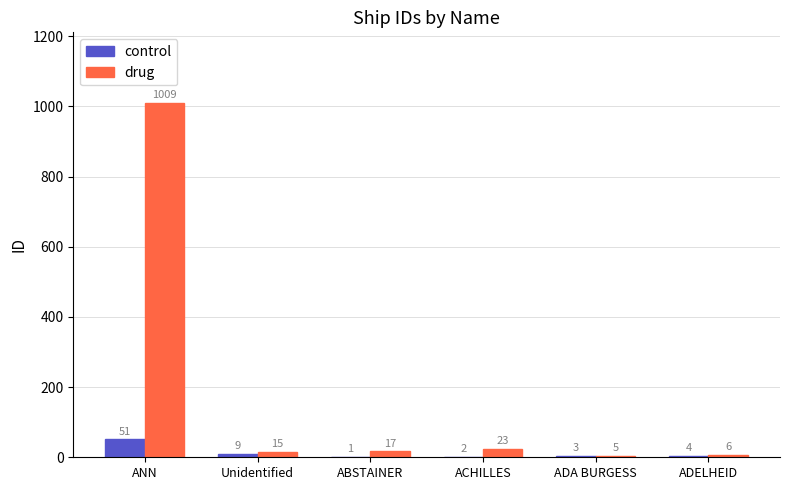

Reading right to left, list all the values displayed in this chart.

control: ADELHEID=4	ADA BURGESS=3	ACHILLES=2	ABSTAINER=1	Unidentified=9	ANN=51
drug: ADELHEID=6	ADA BURGESS=5	ACHILLES=23	ABSTAINER=17	Unidentified=15	ANN=1009